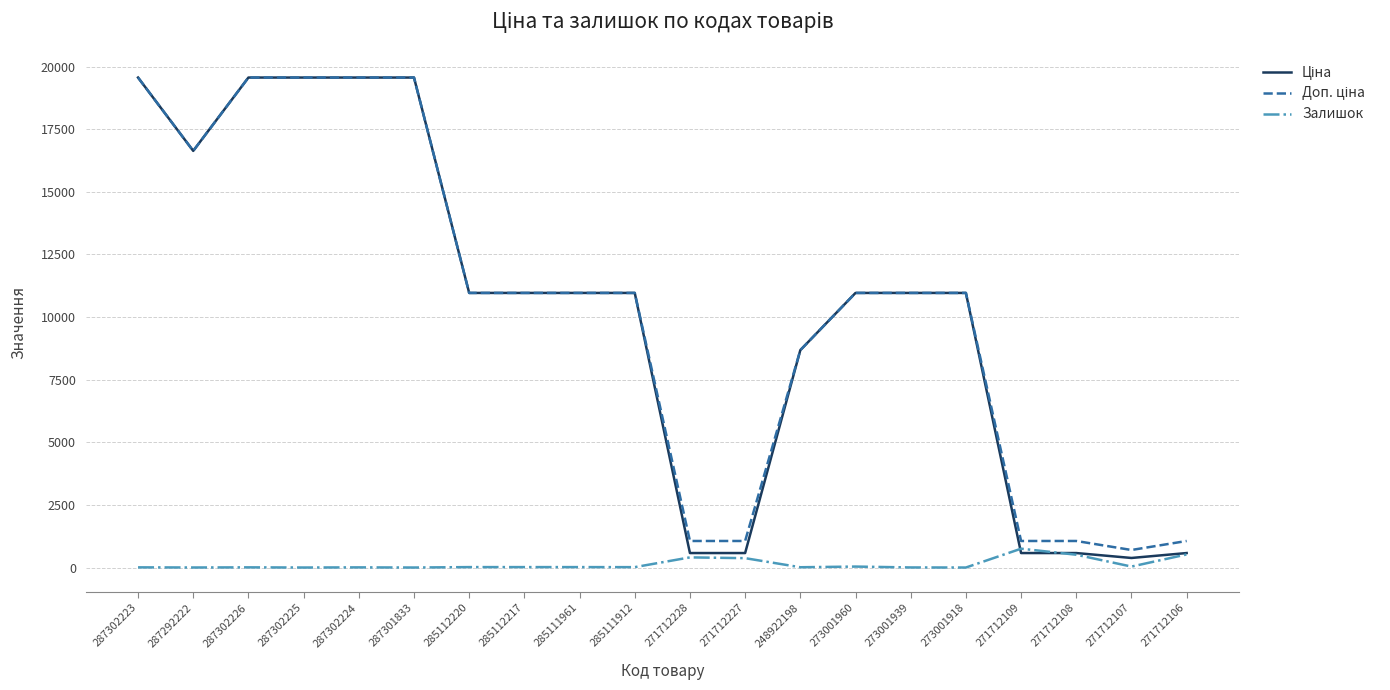

What position from the left is 248922198?

13